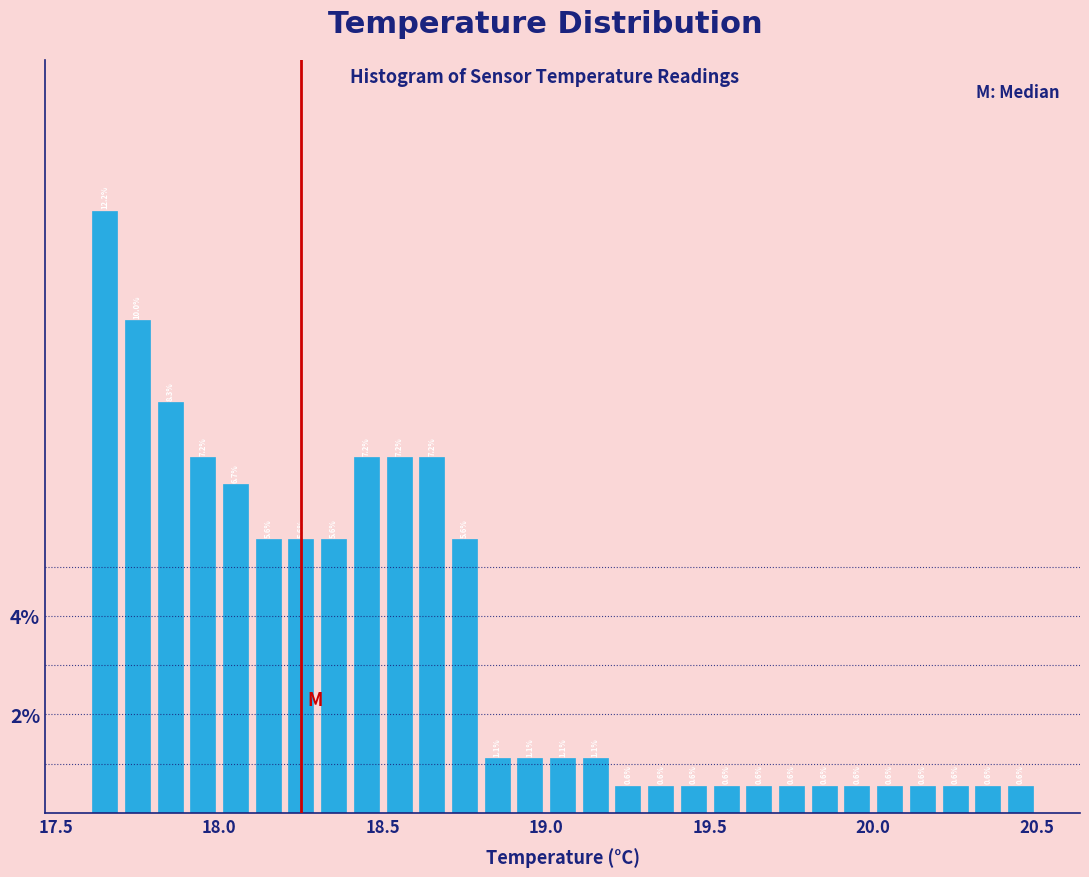

Read against the x-axis, roughly where is the centre of the tallest bar?

17.65